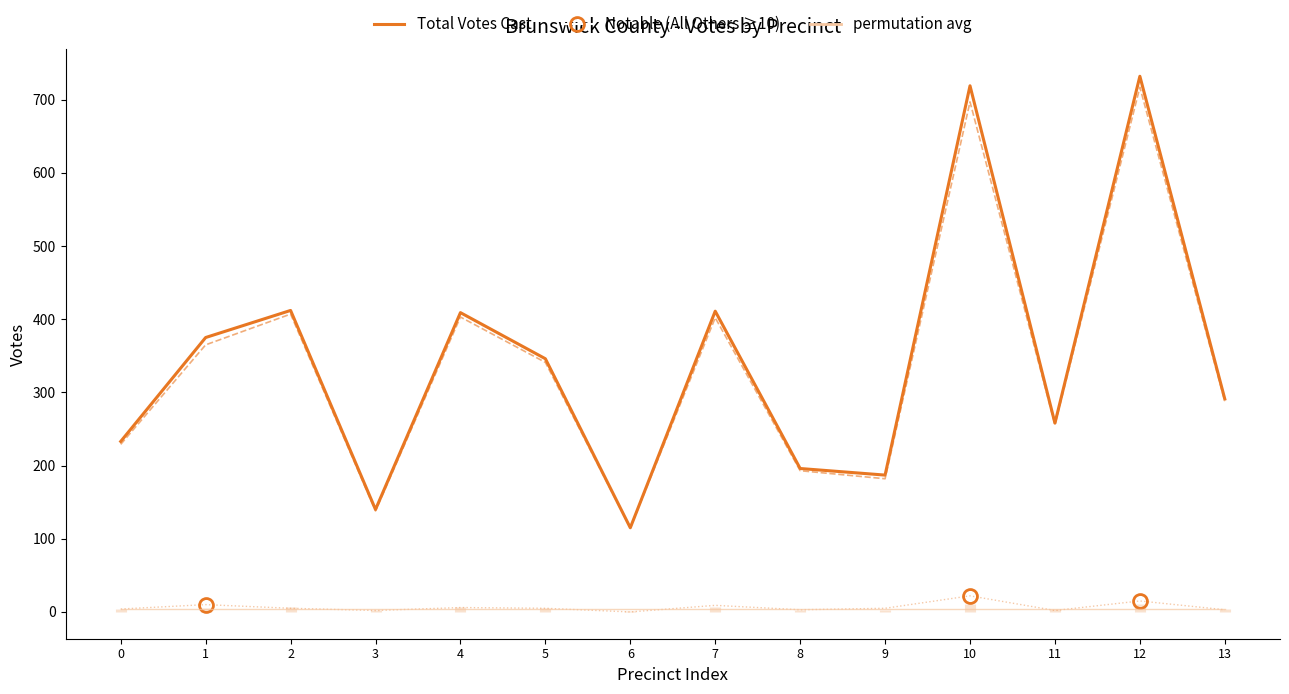

True or false: Total Votes Cast has a value of 29.2 at 6.

False